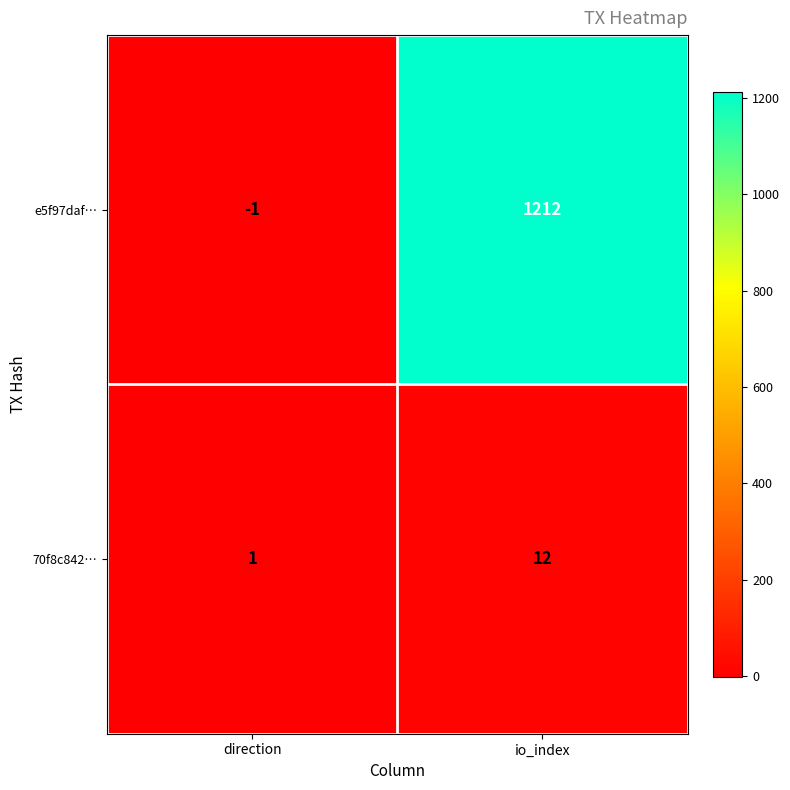

How many distinct data groups are displayed?

2